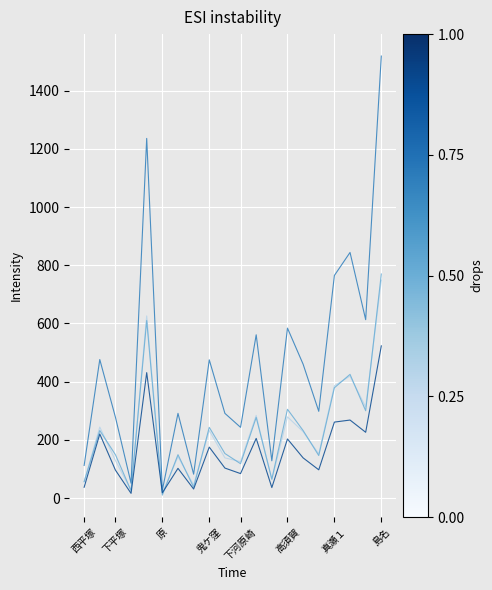

What is the greatest value displayed?

1519